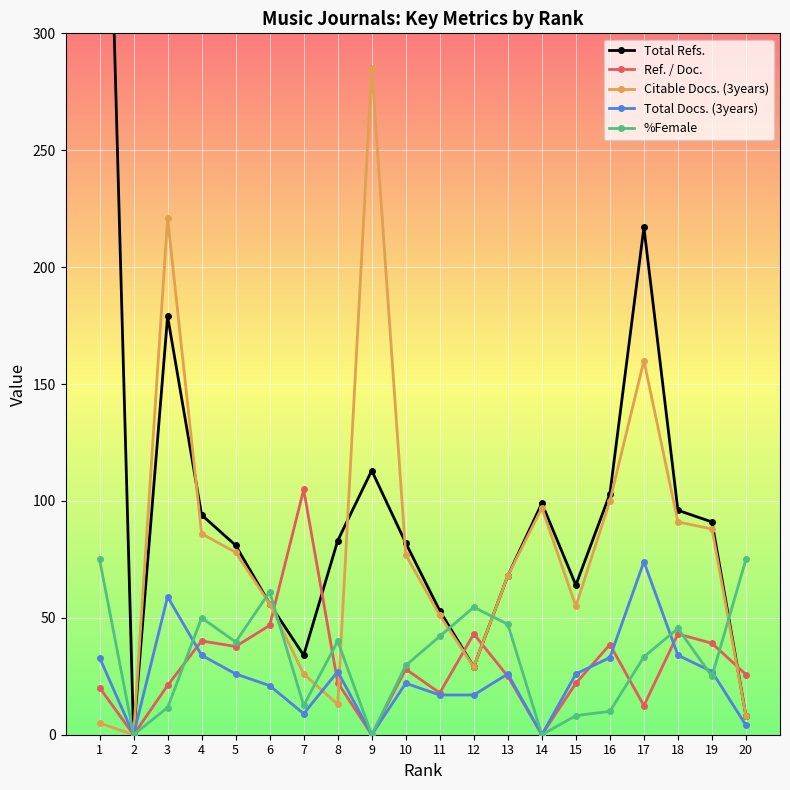

Reading left to right, transcribe all the data shown in this chart.

Total Refs.: 527.0	0.0	179.0	94.0	81.0	56.0	34.0	83.0	113.0	82.0	53.0	29.0	68.0	99.0	64.0	103.0	217.0	96.0	91.0	8.0
Ref. / Doc.: 20.1	0.0	21.1	40.1	37.7	46.8	104.9	22.3	0.0	28.1	17.9	43.1	25.0	0.0	22.0	38.6	12.4	43.1	39.1	25.8
Citable Docs. (3years): 5.0	0.0	221.0	86.0	78.0	56.0	26.0	13.0	285.0	77.0	51.0	29.0	68.0	97.0	55.0	100.0	160.0	91.0	88.0	8.0
Total Docs. (3years): 33.0	0.0	59.0	34.0	26.0	21.0	9.0	27.0	0.0	22.0	17.0	17.0	26.0	0.0	26.0	33.0	74.0	34.0	27.0	4.0
%Female: 75.0	0.0	11.6	50.0	39.7	61.1	12.5	40.0	0.0	29.6	42.1	54.5	47.2	0.0	8.2	10.0	33.3	45.5	25.0	75.0